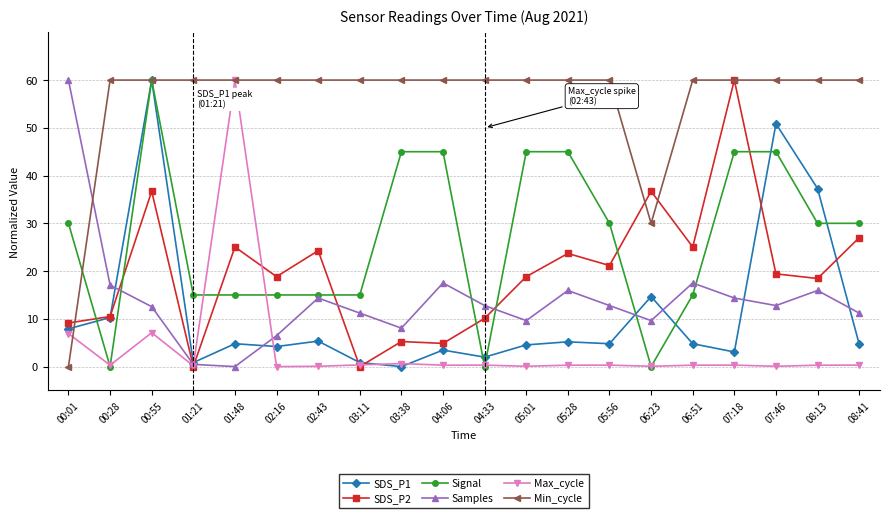

How many lines are shown in the chart?

6